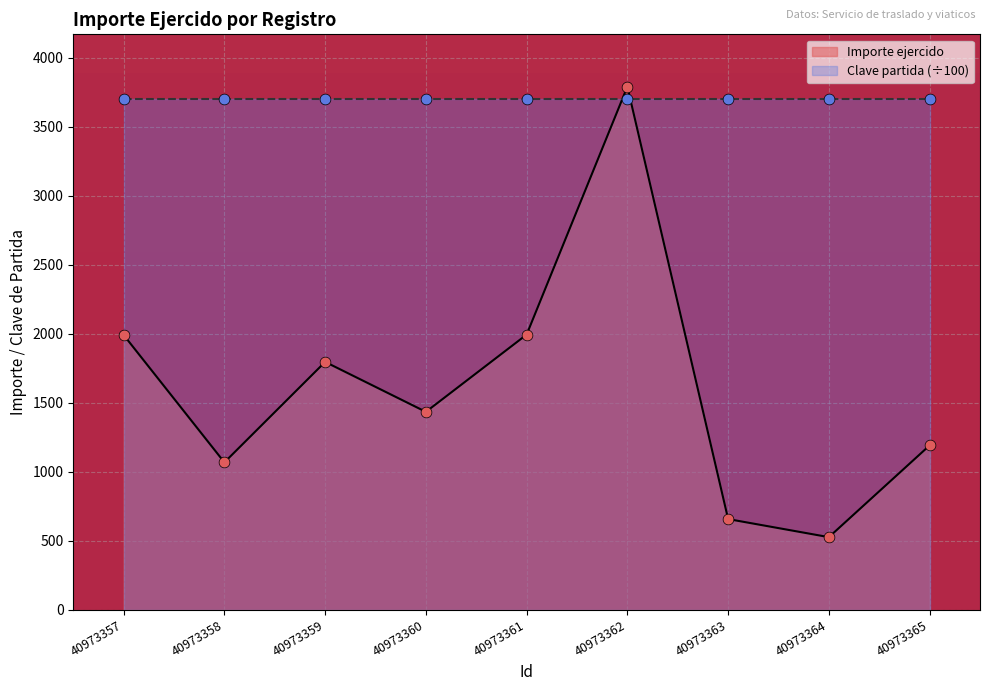

Approximately how many times larger is the value at 40973361 compared to 40973363?

3.0